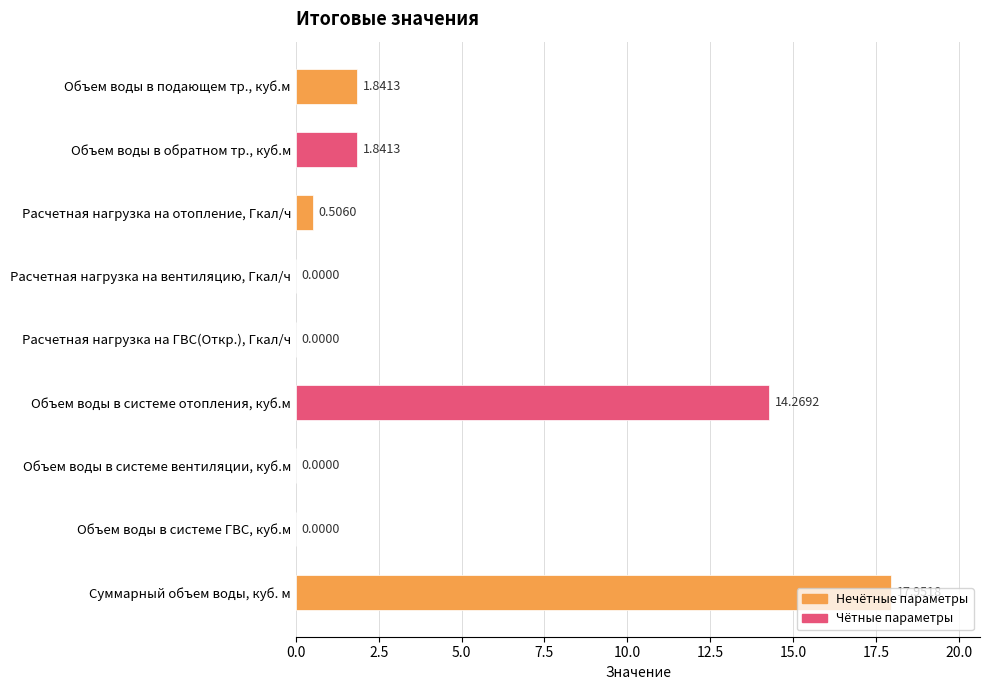

What is the change in value from Расчетная нагрузка на ГВС(Откр.), Гкал/ч to Объем воды в системе отопления, куб.м?

+14.3